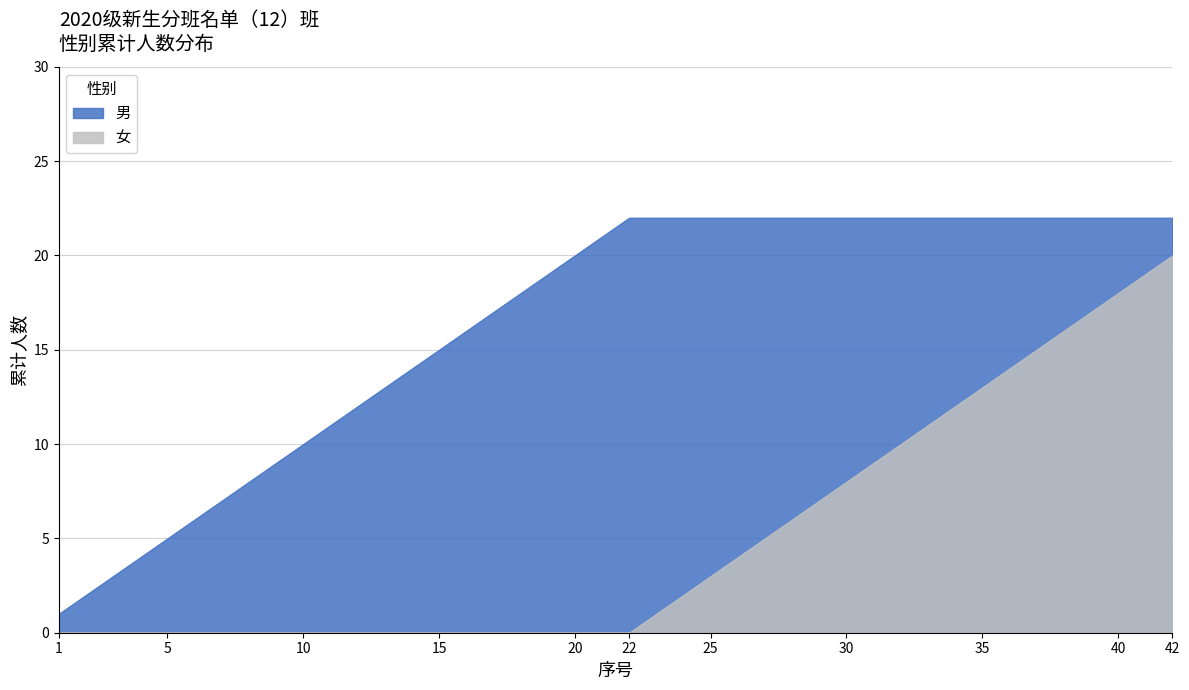

True or false: 女 and 男 intersect in this chart.

False